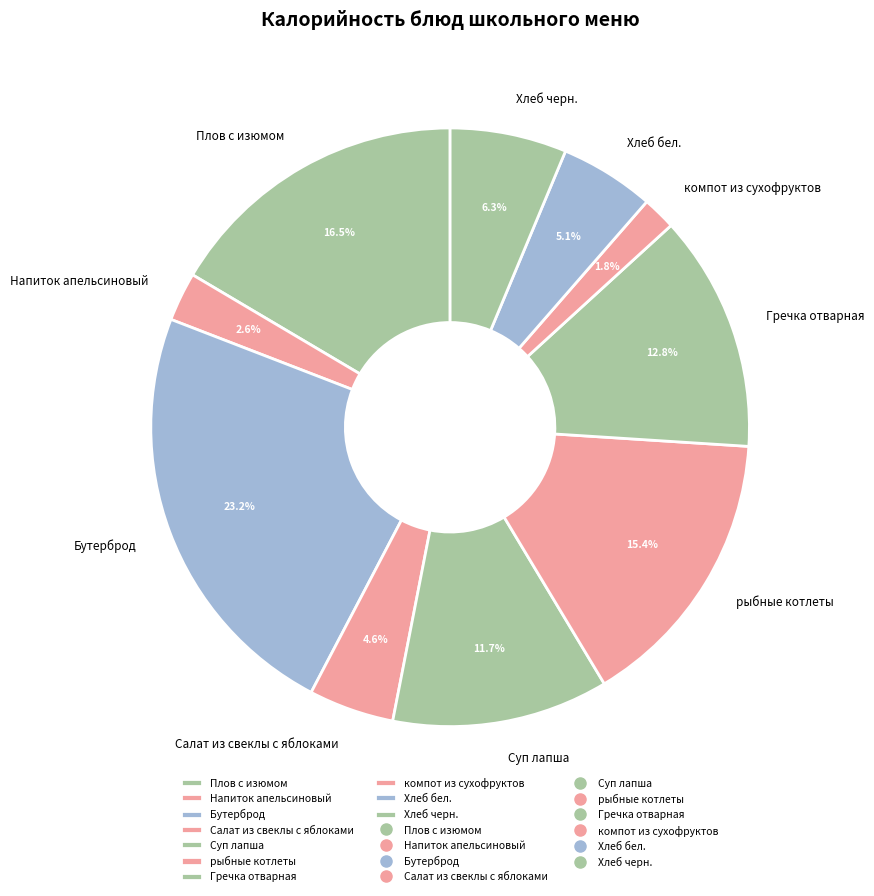

Rank the categories by value from highest to lowest.

Бутерброд, Плов с изюмом, рыбные котлеты, Гречка отварная, Суп лапша, Хлеб черн., Хлеб бел., Салат из свеклы с яблоками, Напиток апельсиновый, компот из сухофруктов